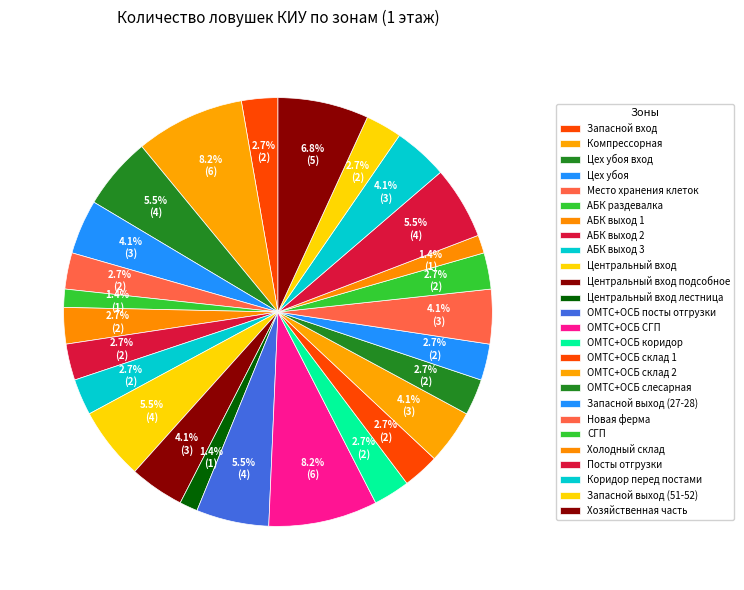

True or false: Новая ферма accounts for 4% of the total.

True